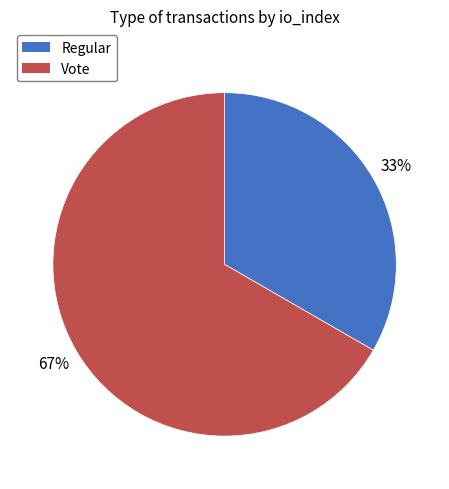

Which slice is the smallest?

Regular